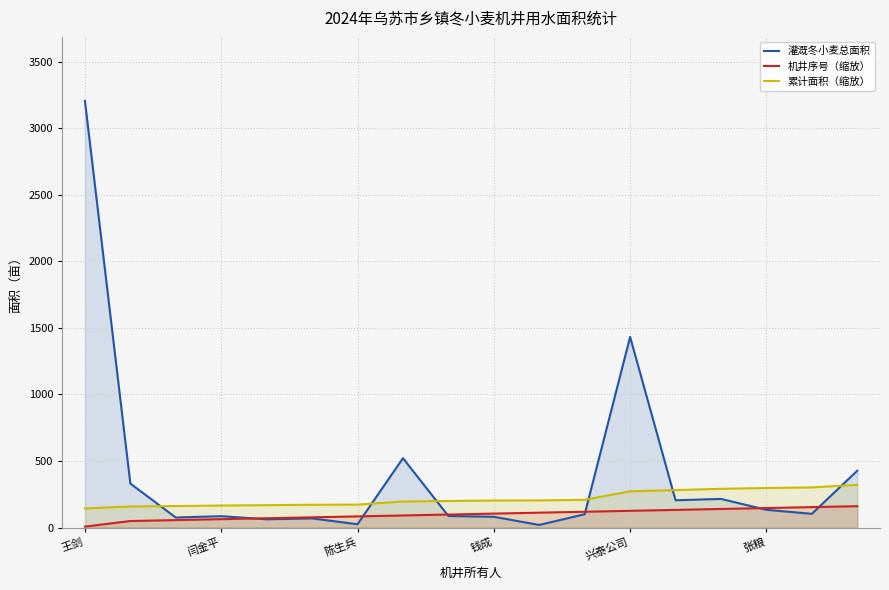

What are all the series names shown in the legend?

灌溉冬小麦总面积, 机井序号（缩放）, 累计面积（缩放）